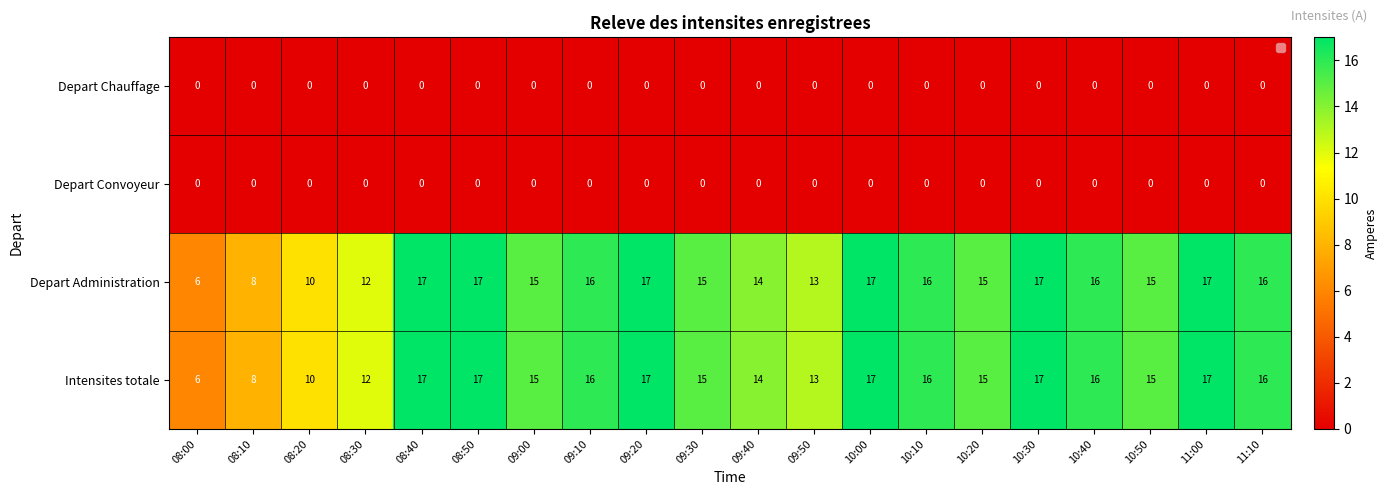

The Intensites totale series shows 24 at 09:10. True or false?

False